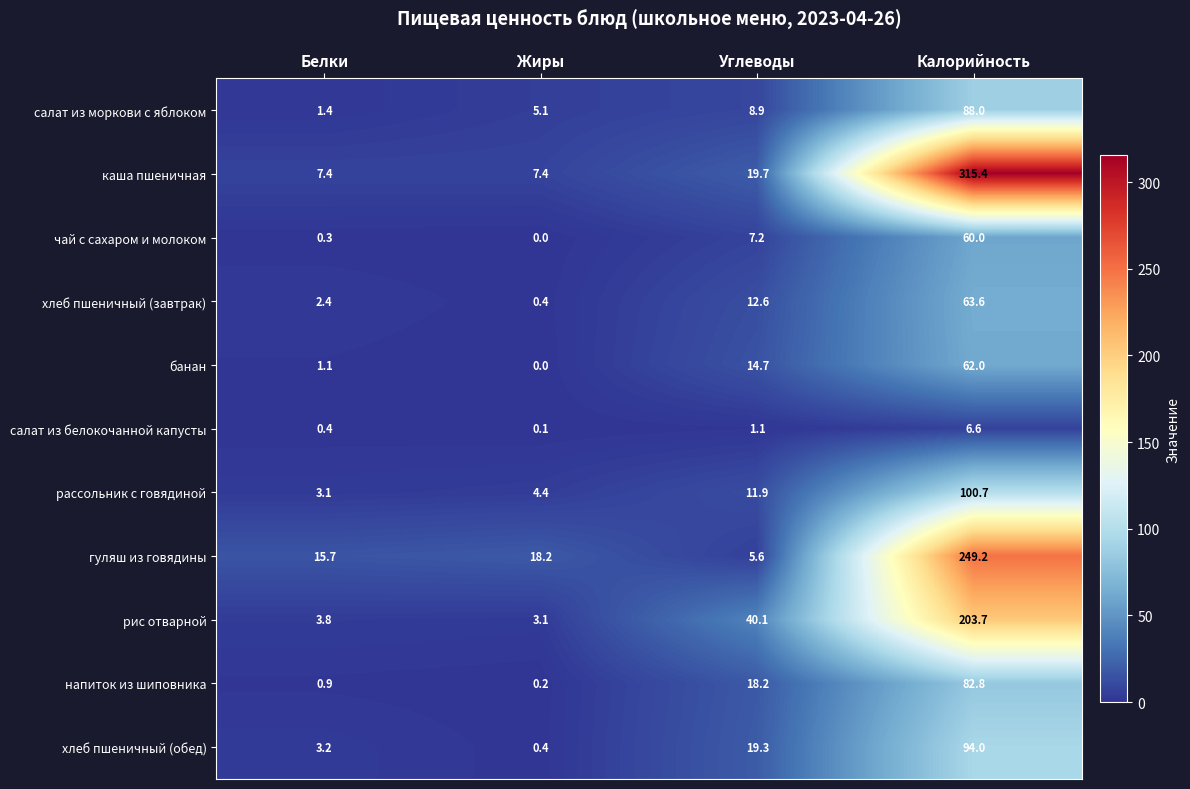

Rank the series at Калорийность from highest to lowest value.

каша пшеничная, гуляш из говядины, рис отварной, рассольник с говядиной, хлеб пшеничный (обед), салат из моркови с яблоком, напиток из шиповника, хлеб пшеничный (завтрак), банан, чай с сахаром и молоком, салат из белокочанной капусты